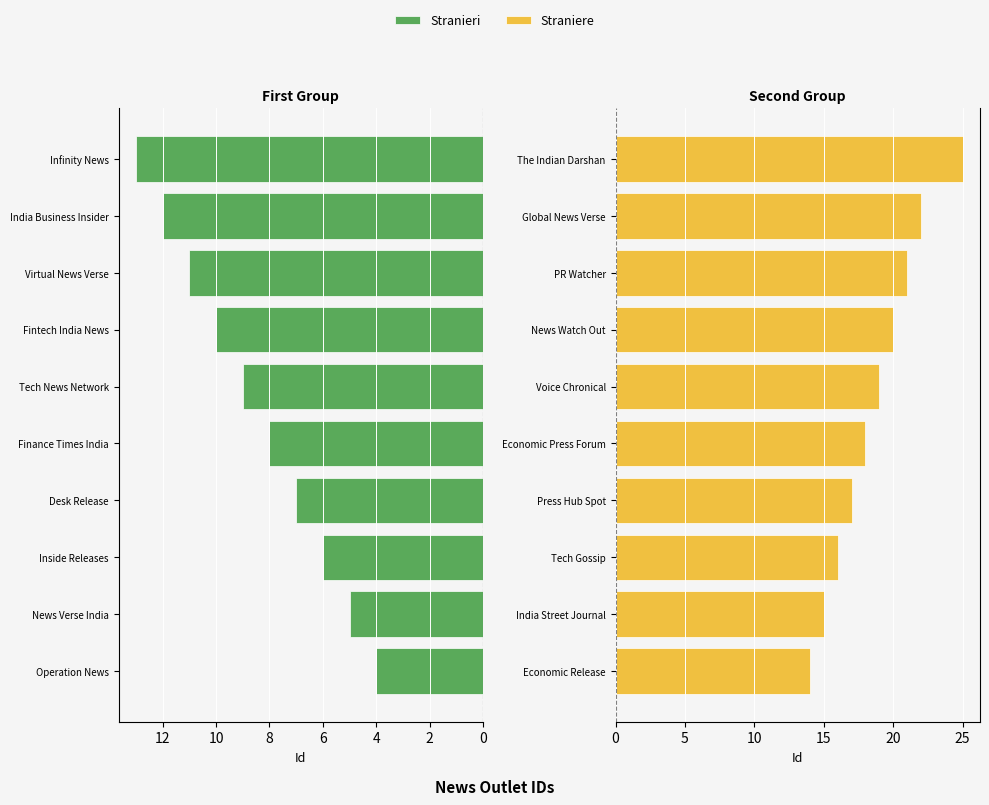

How many groups of bars are there?

10